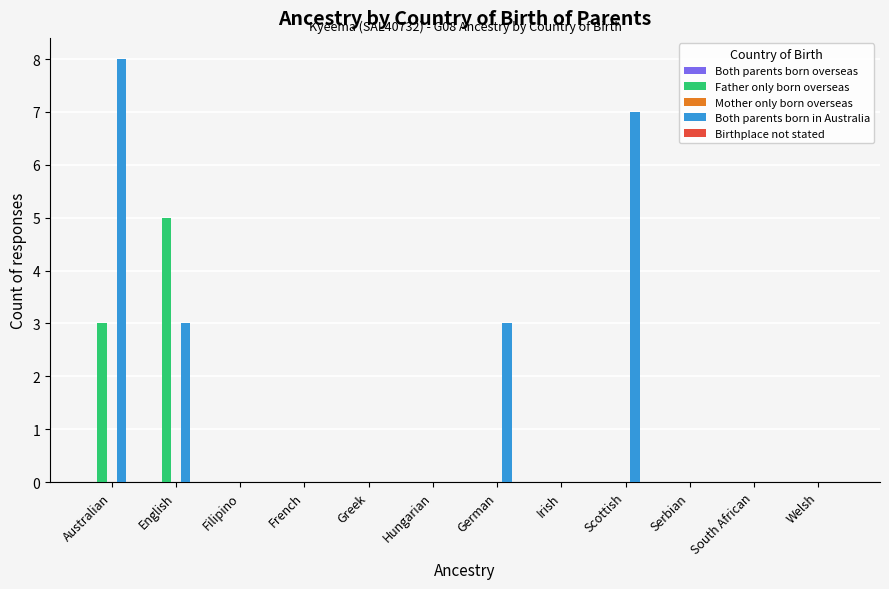

Which series changed the most between Australian and Hungarian?

Both parents born in Australia